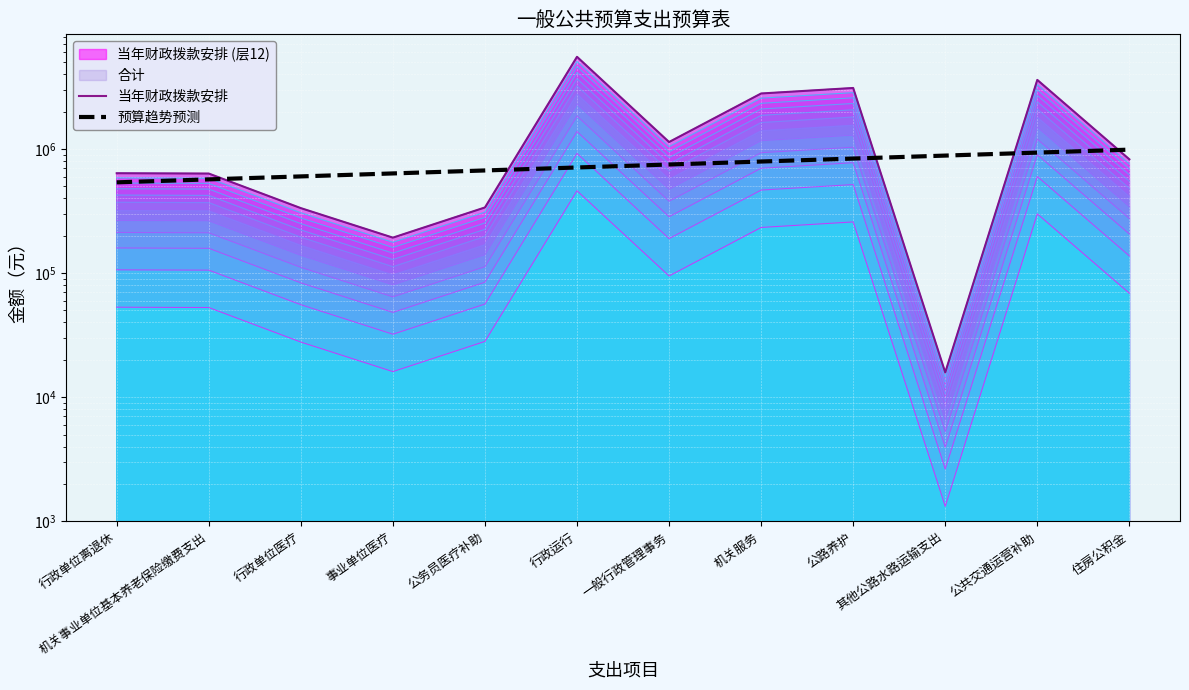

How many values in the 当年财政拨款安排 series are below 825336?

6